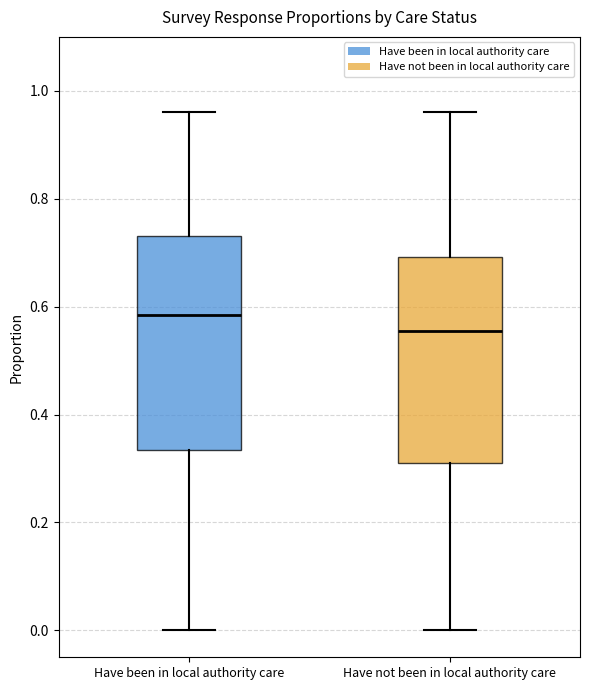

Where does the upper whisker of the box for Have not been in local authority care end on the y-axis? The values are not printed on the chart, so give them approximately, as read against the axis.

0.96